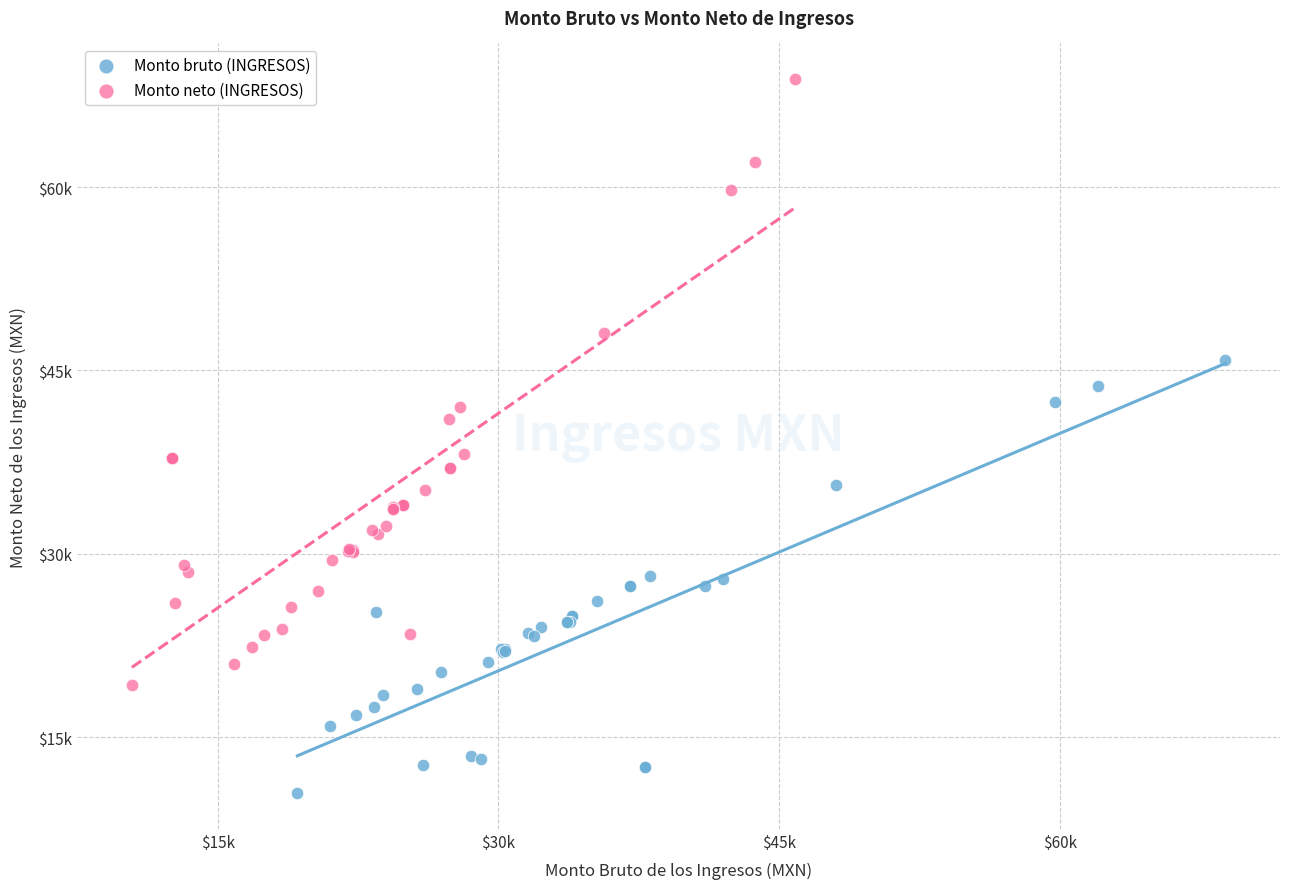

Which series has the largest Y range (max minus min)?

Monto neto (INGRESOS)